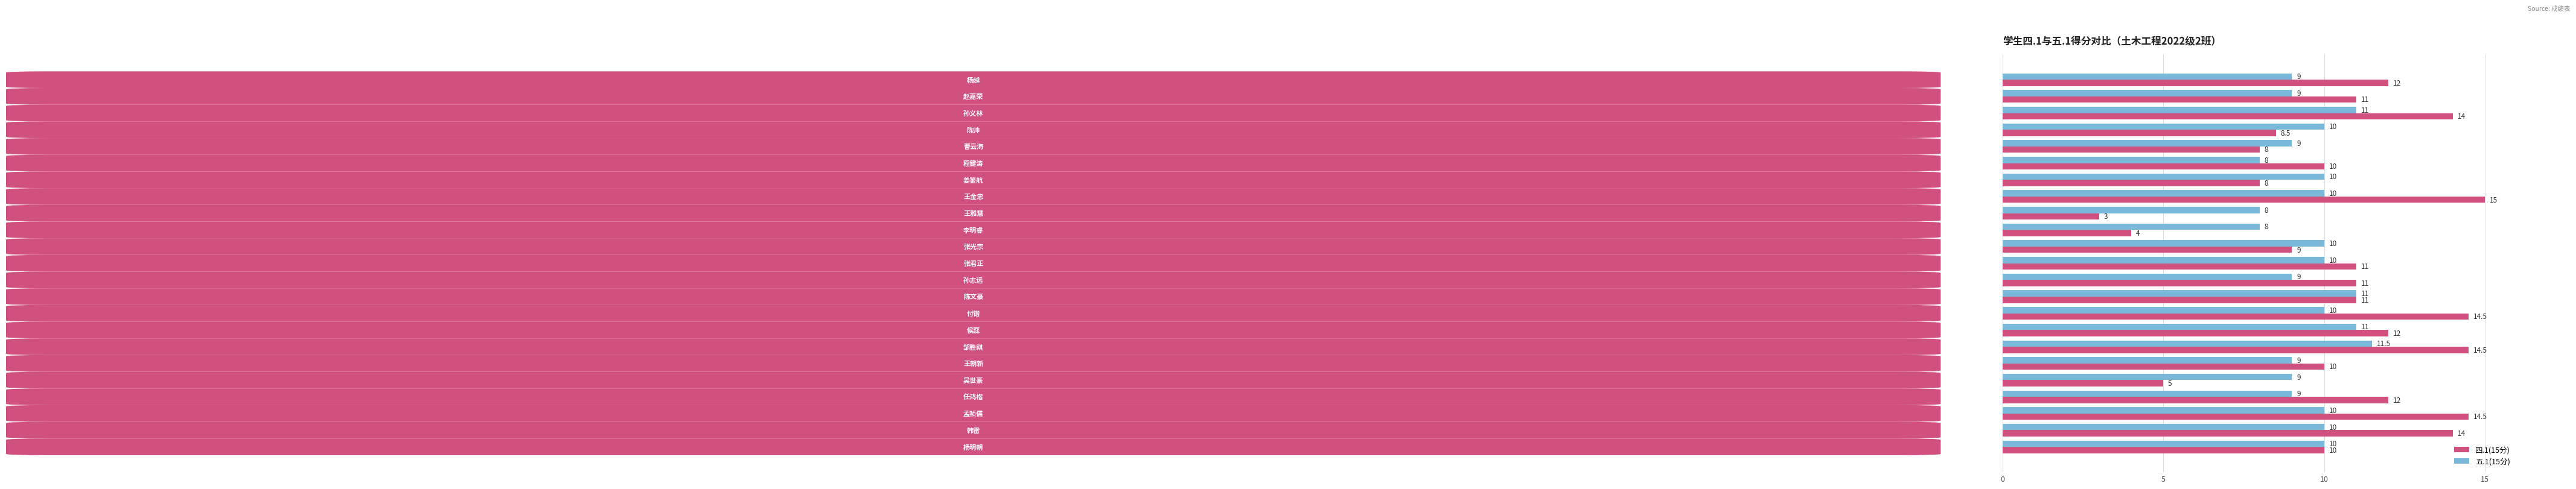

How many 五.1(15分) values are between 9 and 10?

16